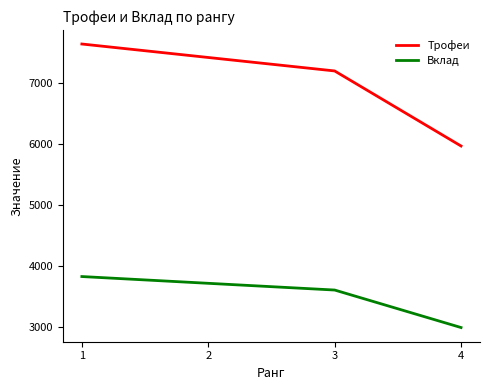

Which category has the highest value in the Трофеи series?

1